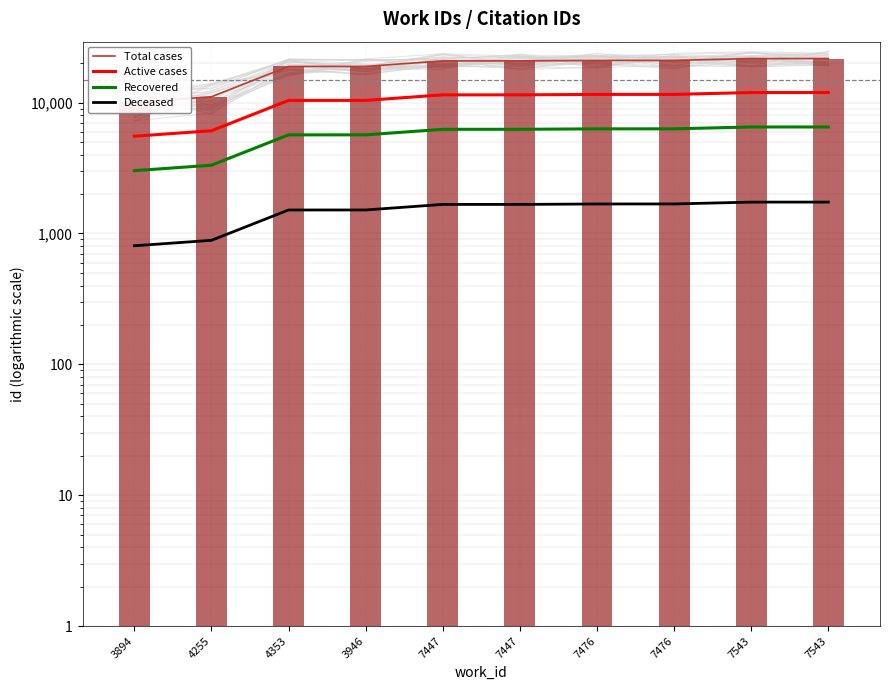

What are all the series names shown in the legend?

Total cases, Active cases, Recovered, Deceased